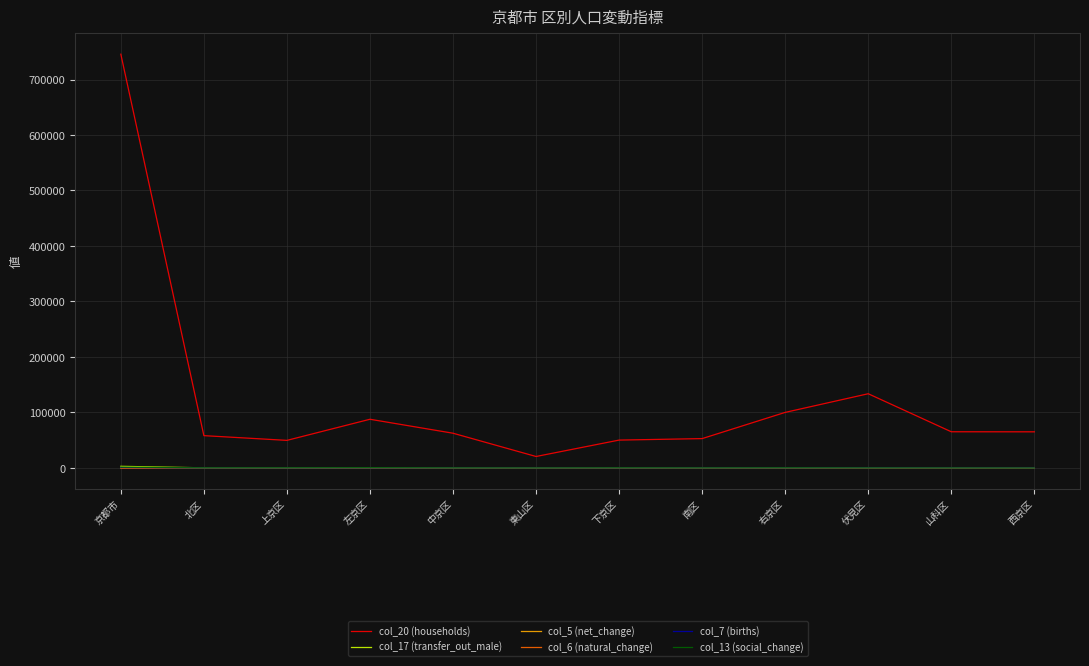

Which series has the largest range (max minus min)?

col_20 (households)